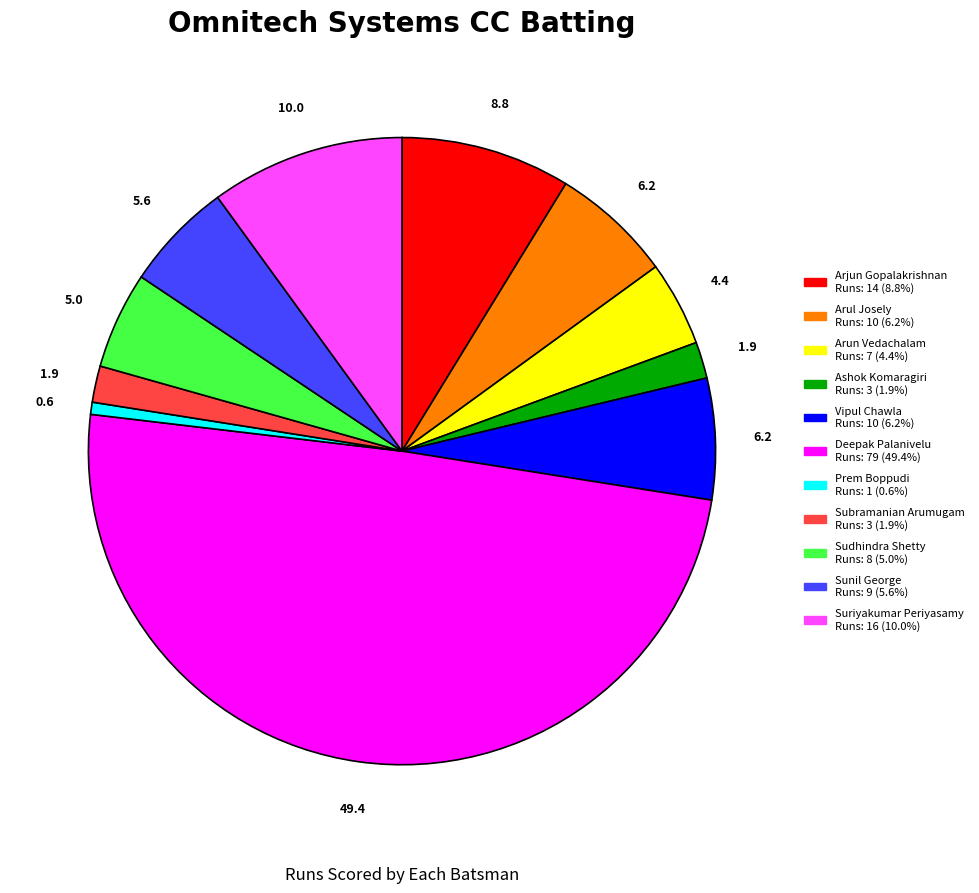

Count the number of slices in the pie.

11